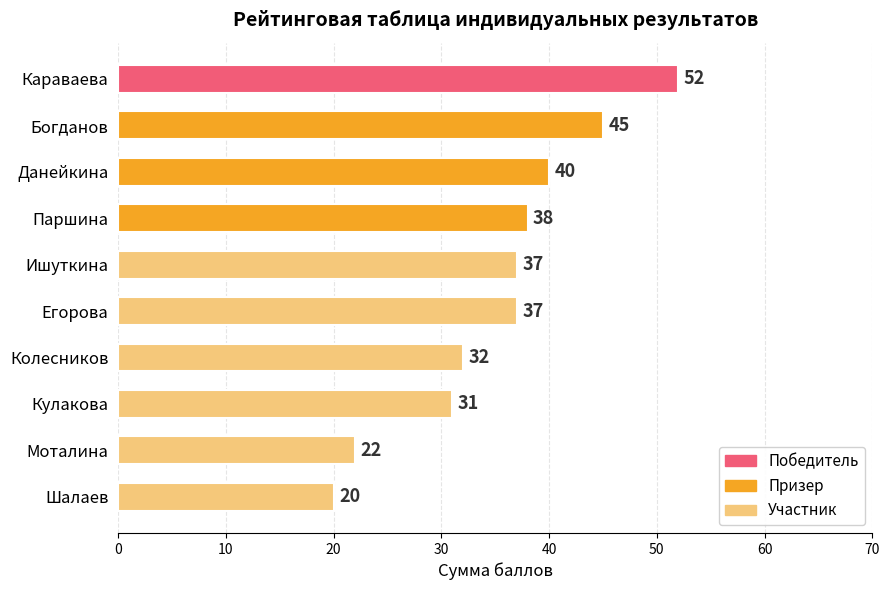

What position from the bottom is Данейкина?

8